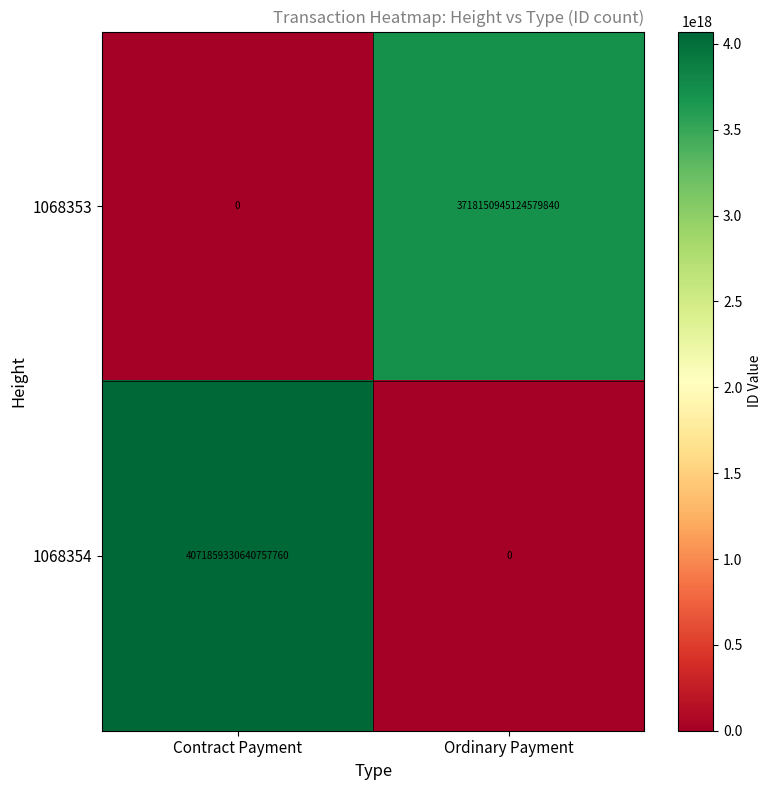

Rank the series by their average value, from lowest to highest.

1068353, 1068354